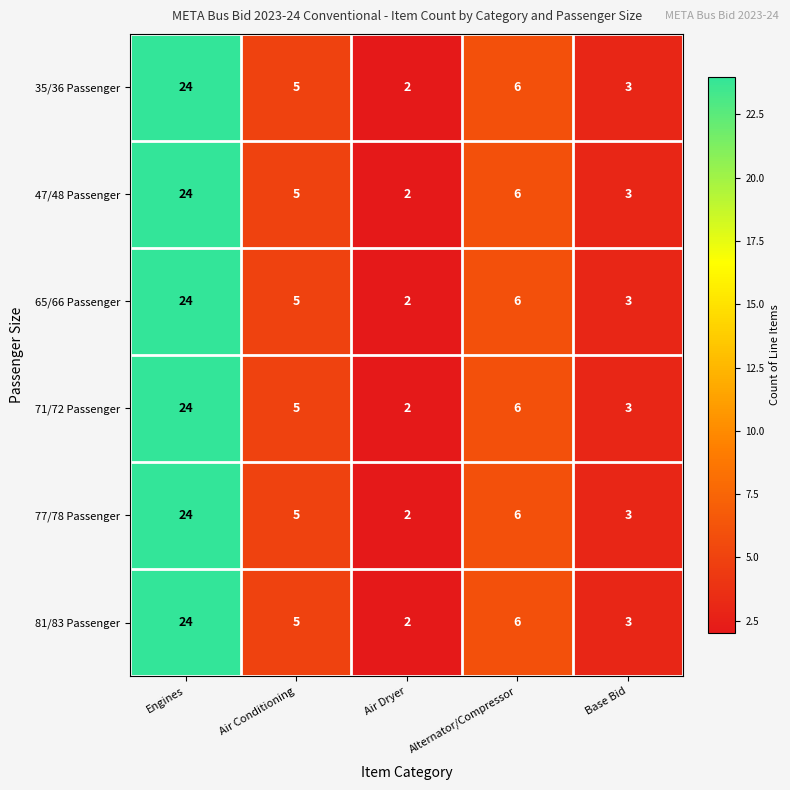

Reading left to right, transcribe all the data shown in this chart.

35/36 Passenger: Engines=24	Air Conditioning=5	Air Dryer=2	Alternator/Compressor=6	Base Bid=3
47/48 Passenger: Engines=24	Air Conditioning=5	Air Dryer=2	Alternator/Compressor=6	Base Bid=3
65/66 Passenger: Engines=24	Air Conditioning=5	Air Dryer=2	Alternator/Compressor=6	Base Bid=3
71/72 Passenger: Engines=24	Air Conditioning=5	Air Dryer=2	Alternator/Compressor=6	Base Bid=3
77/78 Passenger: Engines=24	Air Conditioning=5	Air Dryer=2	Alternator/Compressor=6	Base Bid=3
81/83 Passenger: Engines=24	Air Conditioning=5	Air Dryer=2	Alternator/Compressor=6	Base Bid=3